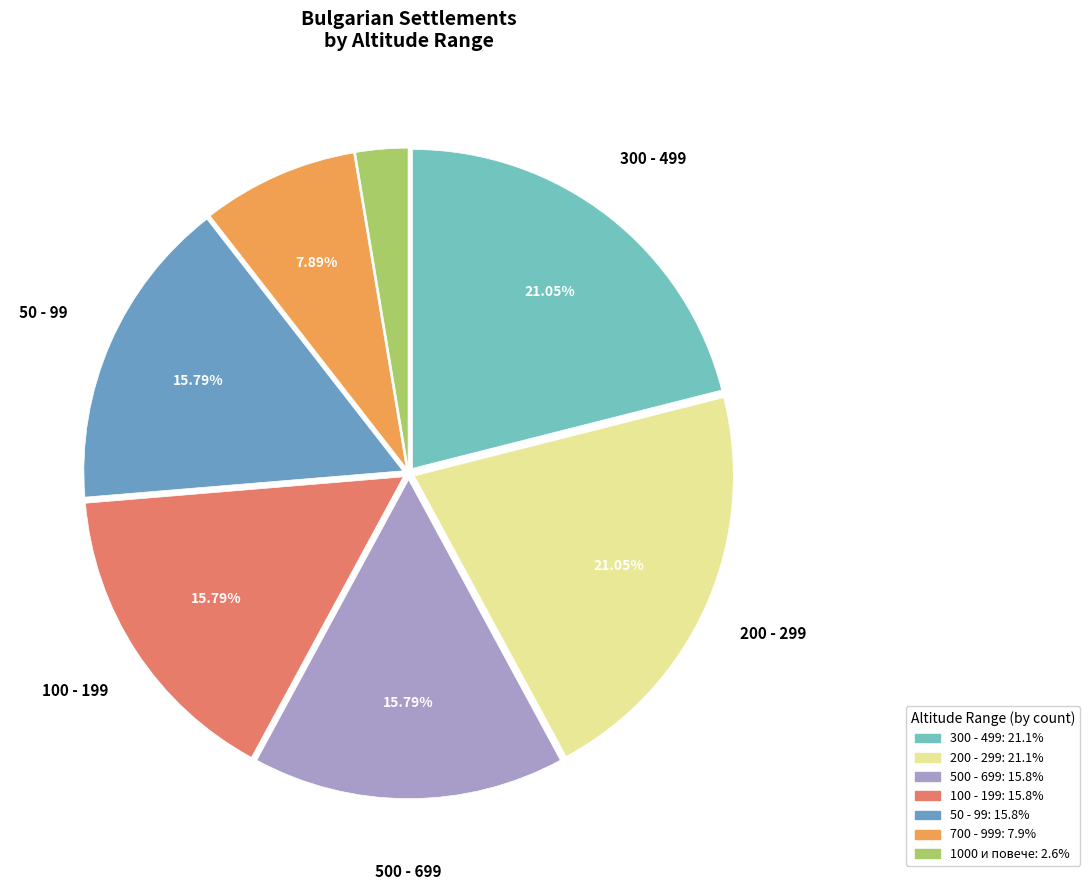

To the nearest percent, what is the difference between the largest and smallest slice percentages?

18%